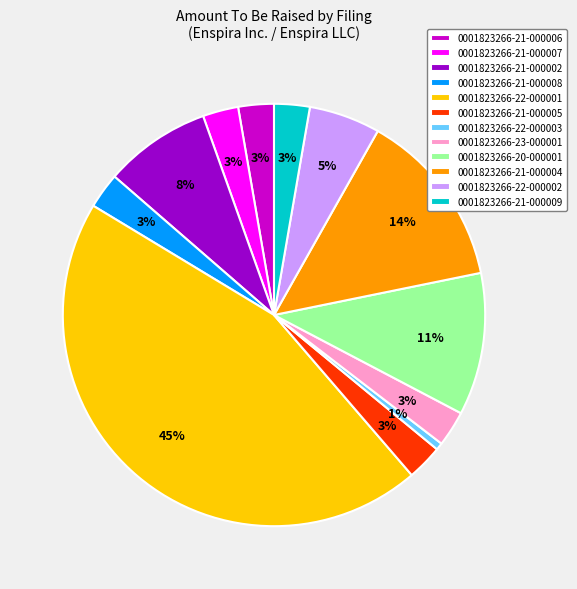

Is there any slice that represents more than half of the pie?

No